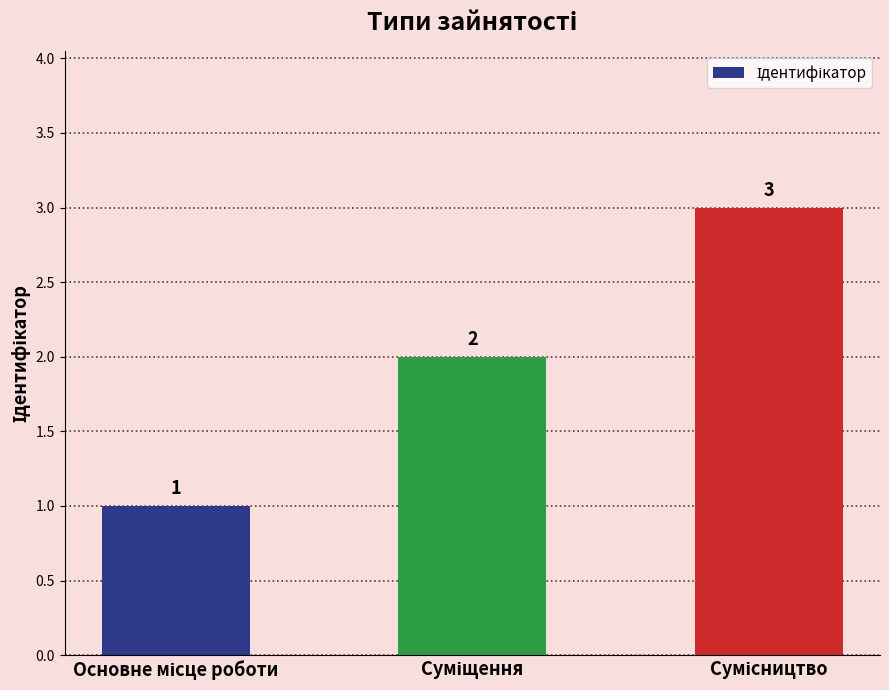

What is the value of the 1st bar from the left?

1